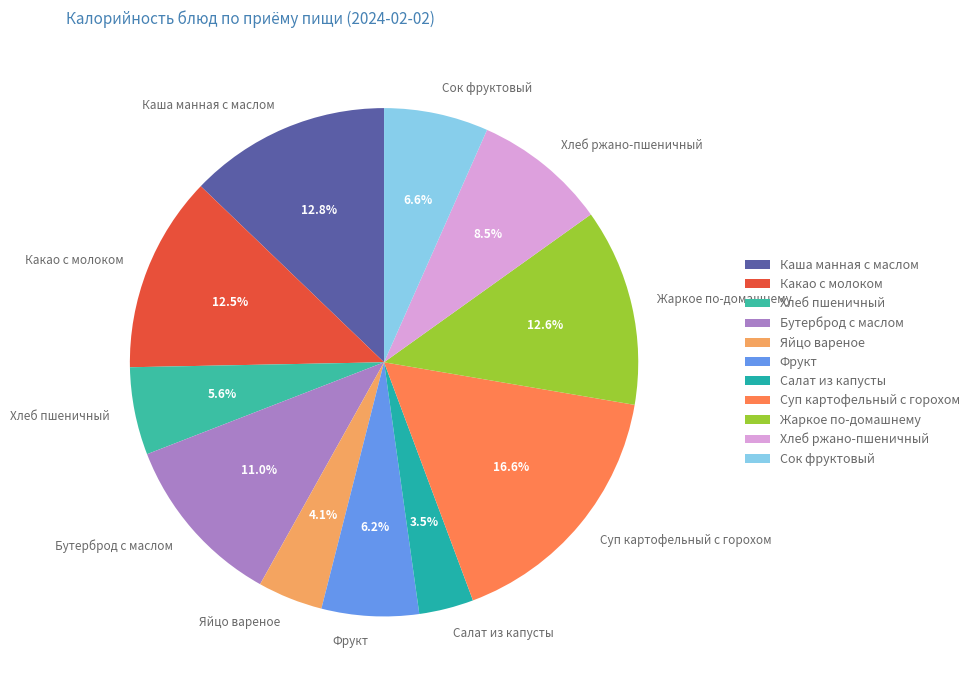

To the nearest percent, what is the combined percentage of Жаркое по-домашнему and Салат из капусты?

16%